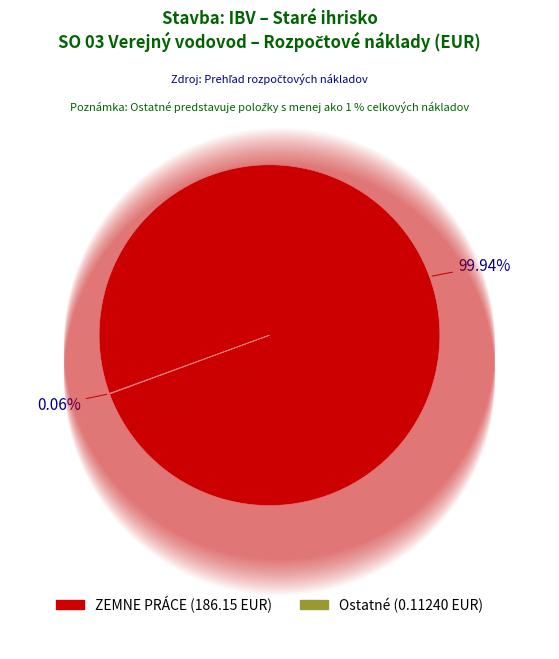

The ZEMNE PRÁCE slice represents 91% of the pie. True or false?

False